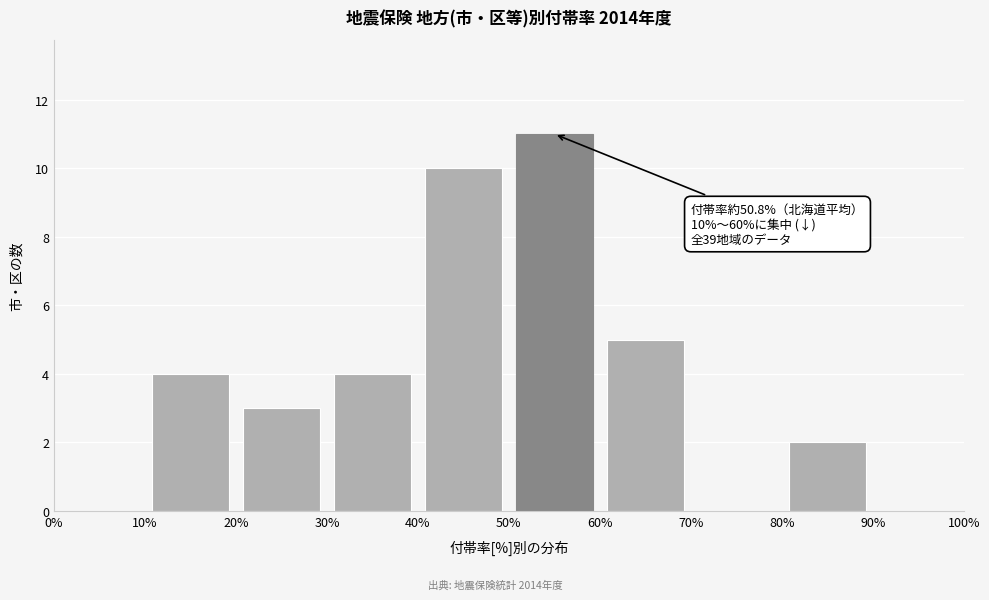

Which range on the x-axis has the tallest bar?

50% to 60%